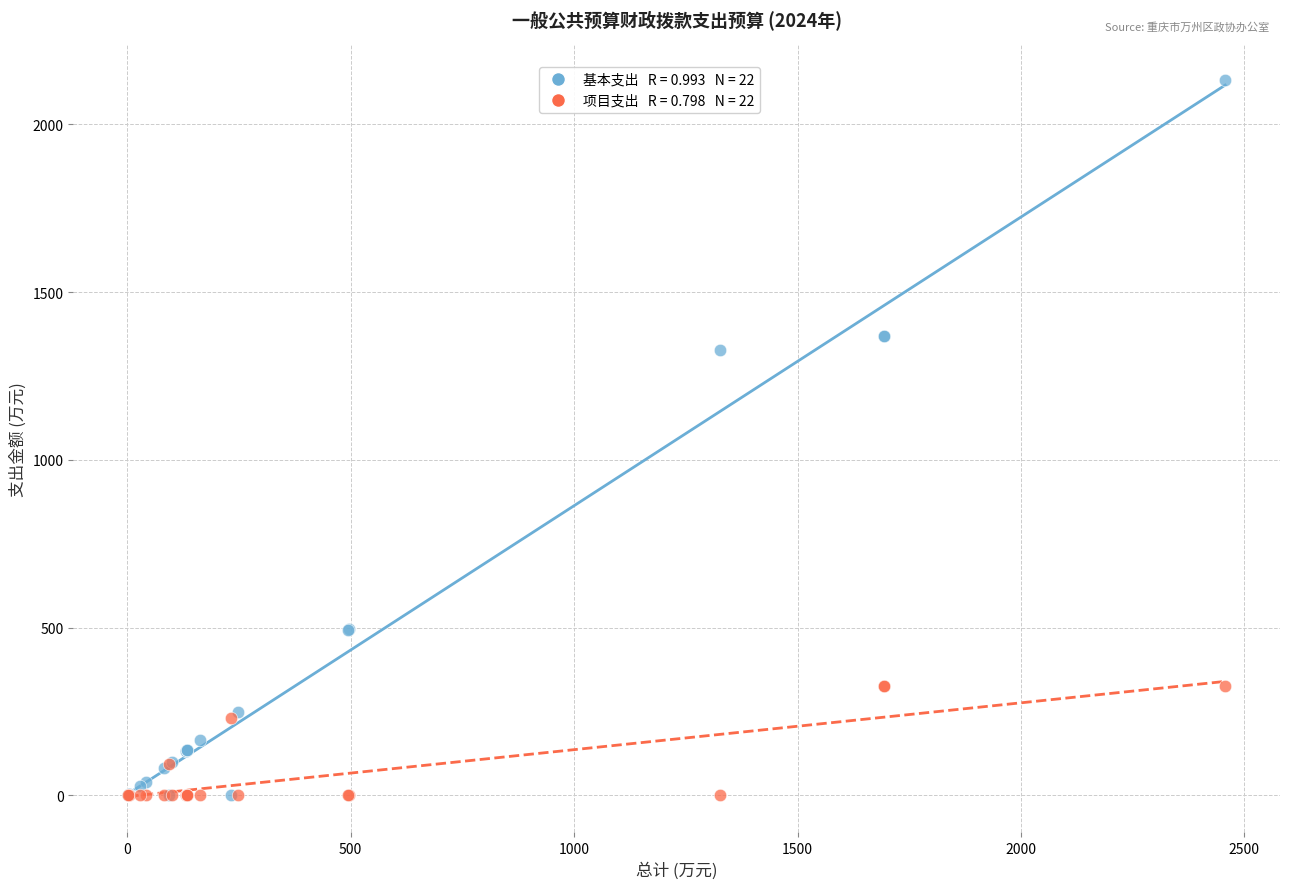

Across all series, what Y value is closest to 1065?

1327.6